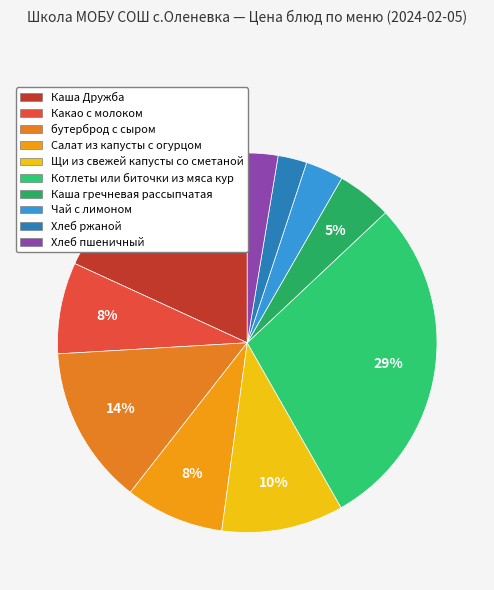

Is it true that Щи из свежей капусты со сметаной is 1% of the pie?

False